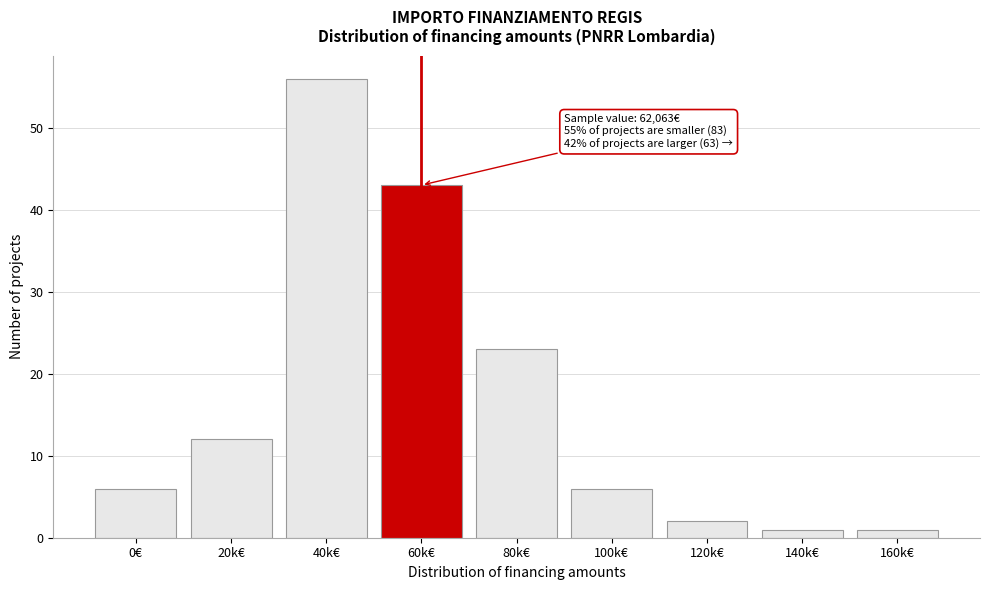

Reading left to right, transcribe all the data shown in this chart.

0€=6	20k€=12	40k€=56	60k€=43	80k€=23	100k€=6	120k€=2	140k€=1	160k€=1